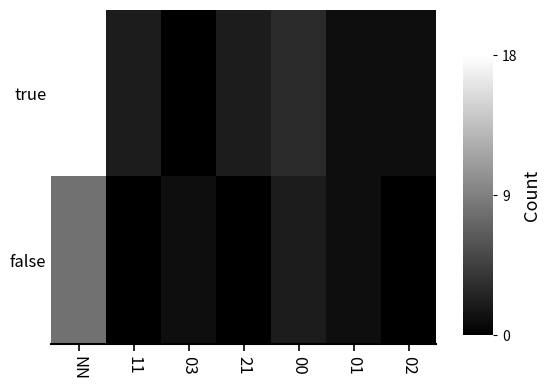

Reading right to left, what are all the values shown in this chart?

true: 02=1	01=1	00=3	21=2	03=0	11=2	NN=18
false: 02=0	01=1	00=2	21=0	03=1	11=0	NN=8